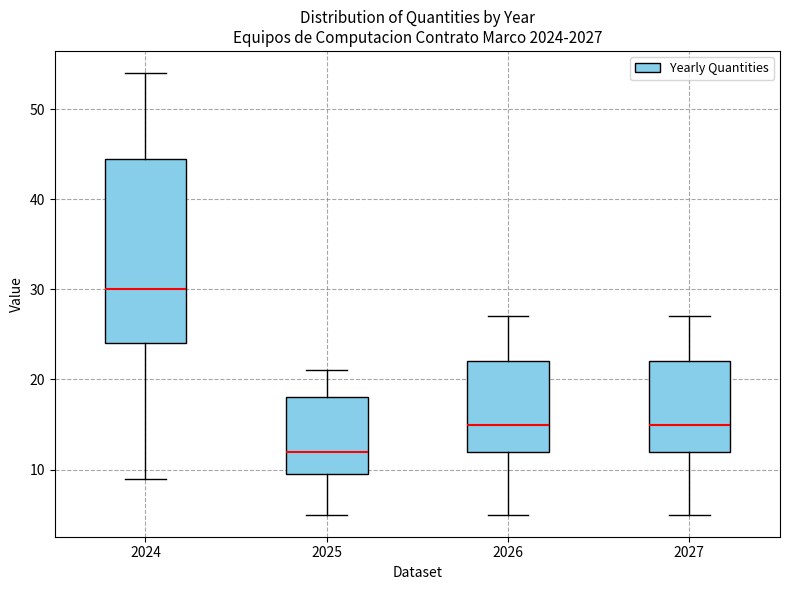

Reading left to right, read every box against the y-axis: the position of its median line, the range the box covers, and the ends of its whiskers. The values are not printed on the chart, so give them approximately, as read against the axis.

2024: median 30, box 24 to 45, whiskers 9 to 54
2025: median 12, box 10 to 18, whiskers 5 to 21
2026: median 15, box 12 to 22, whiskers 5 to 27
2027: median 15, box 12 to 22, whiskers 5 to 27